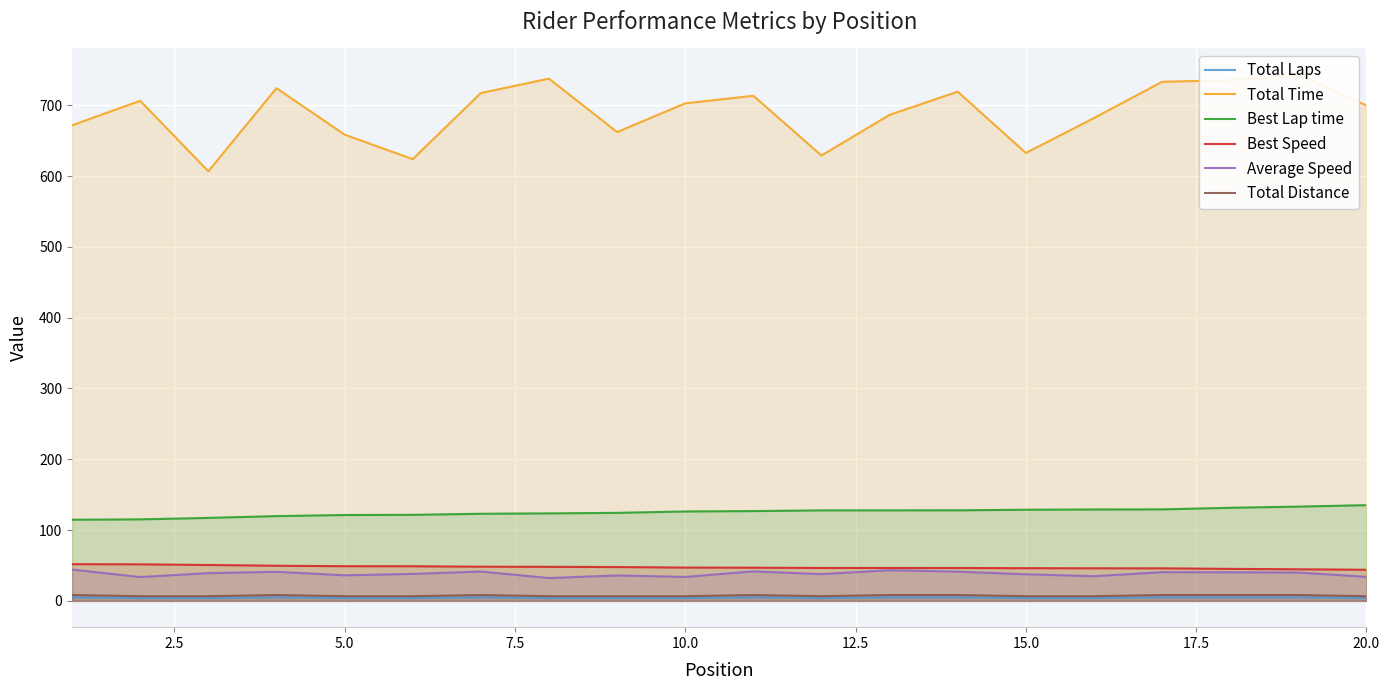

What is the difference between the second highest and second lowest values in the Total Laps series?

1.0